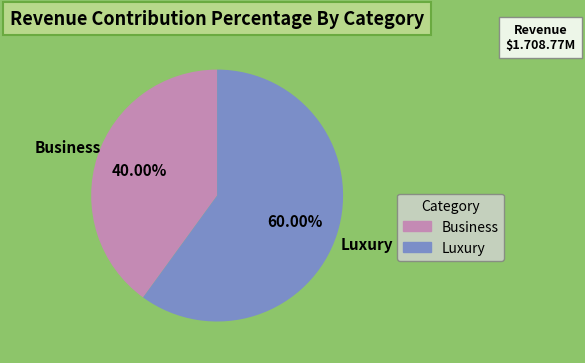

Count the number of slices in the pie.

2